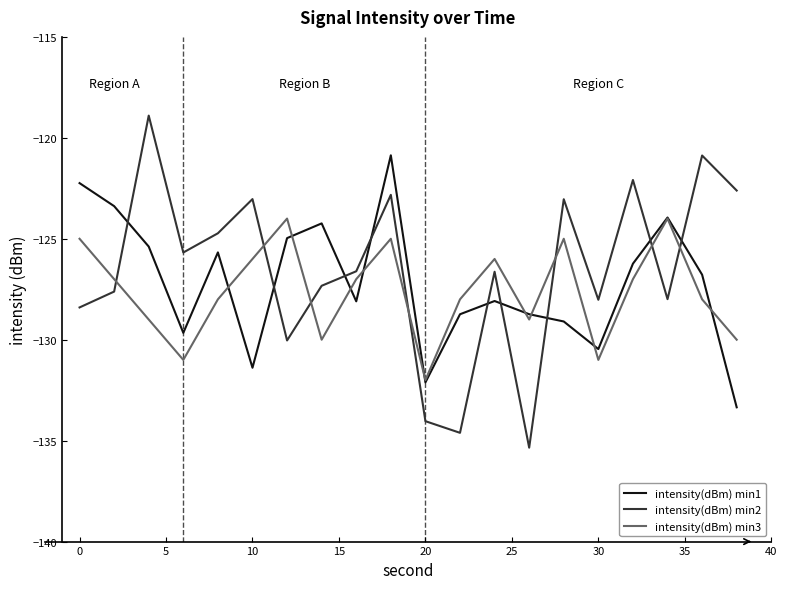

Rank the series by their maximum value, from lowest to highest.

intensity(dBm) min3, intensity(dBm) min1, intensity(dBm) min2